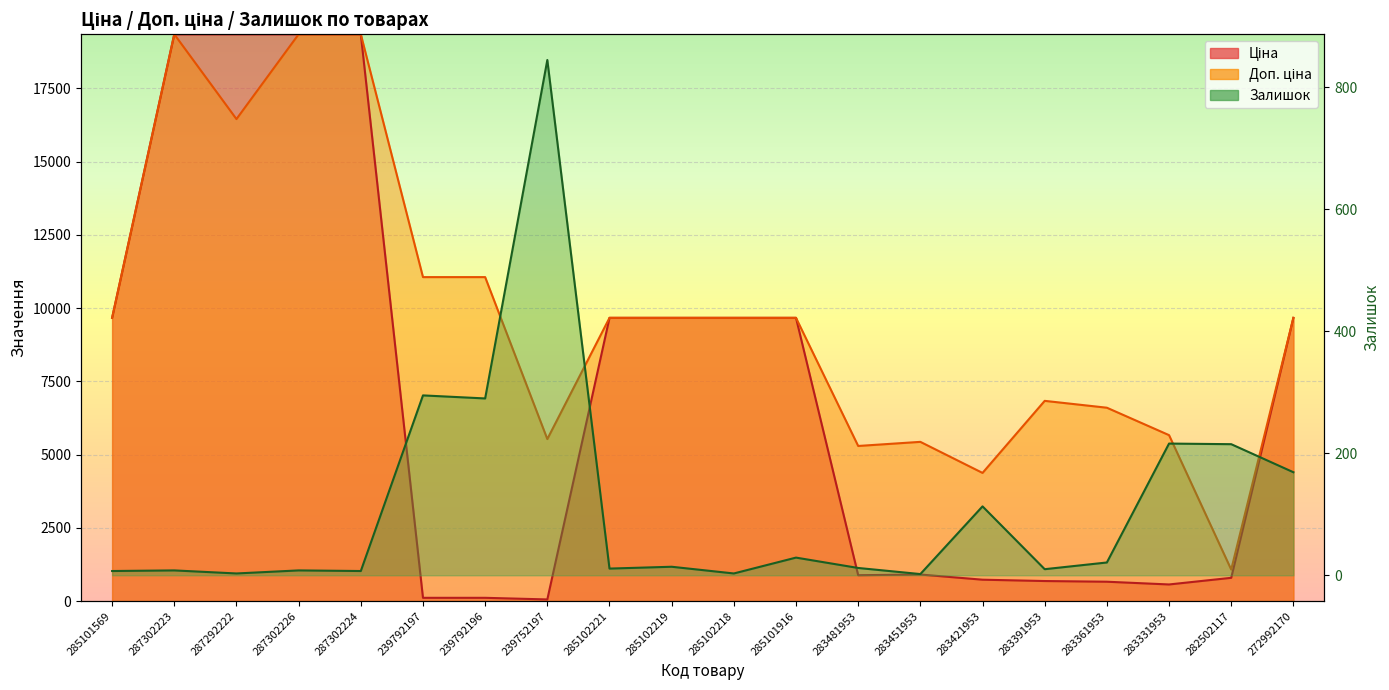

Reading left to right, transcribe all the data shown in this chart.

Ціна: 285101569=9664.7	287302223=19343.1	287292222=19343.1	287302226=19343.1	287302224=19343.1	239792197=110.5	239792196=110.5	239752197=55.3	285102221=9664.7	285102219=9664.7	285102218=9664.7	285101916=9664.7	283481953=882.1	283451953=905.5	283421953=728.8	283391953=683.2	283361953=659.8	283331953=566.2	282502117=793.0	272992170=9664.7
Доп. ціна: 285101569=9664.7	287302223=19343.1	287292222=16448.2	287302226=19343.1	287302224=19343.1	239792197=11055.0	239792196=11055.0	239752197=5528.0	285102221=9664.7	285102219=9664.7	285102218=9664.7	285101916=9664.7	283481953=5292.4	283451953=5432.8	283421953=4372.9	283391953=6831.9	283361953=6597.9	283331953=5662.1	282502117=1074.6	272992170=9664.7
Залишок: 285101569=7.0	287302223=8.0	287292222=3.0	287302226=8.0	287302224=7.0	239792197=295.0	239792196=290.0	239752197=845.0	285102221=11.0	285102219=14.0	285102218=3.0	285101916=29.0	283481953=12.0	283451953=2.0	283421953=113.0	283391953=10.0	283361953=21.0	283331953=216.0	282502117=215.0	272992170=169.0